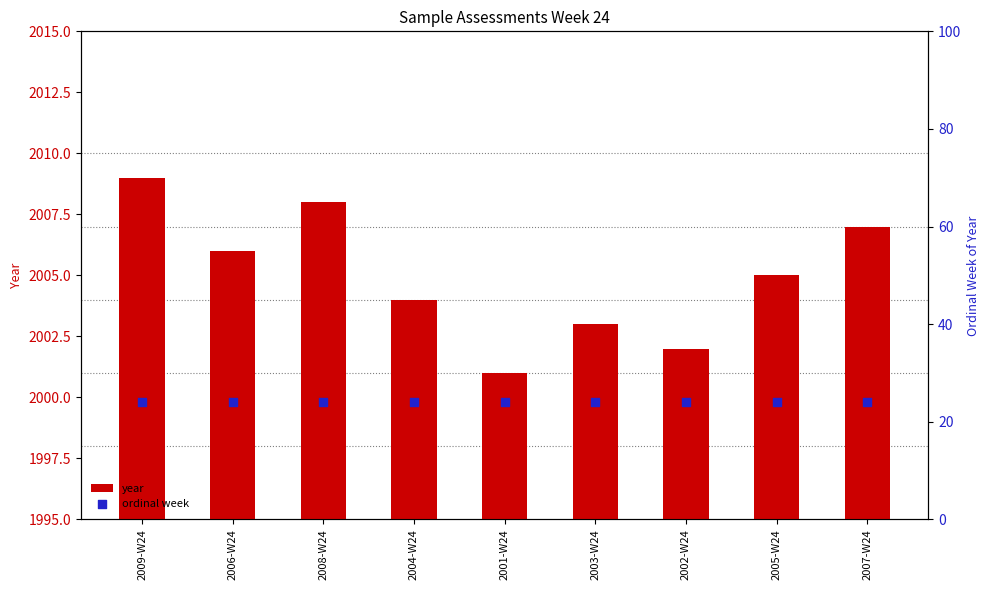

Which series has the widest spread of Y values?

year